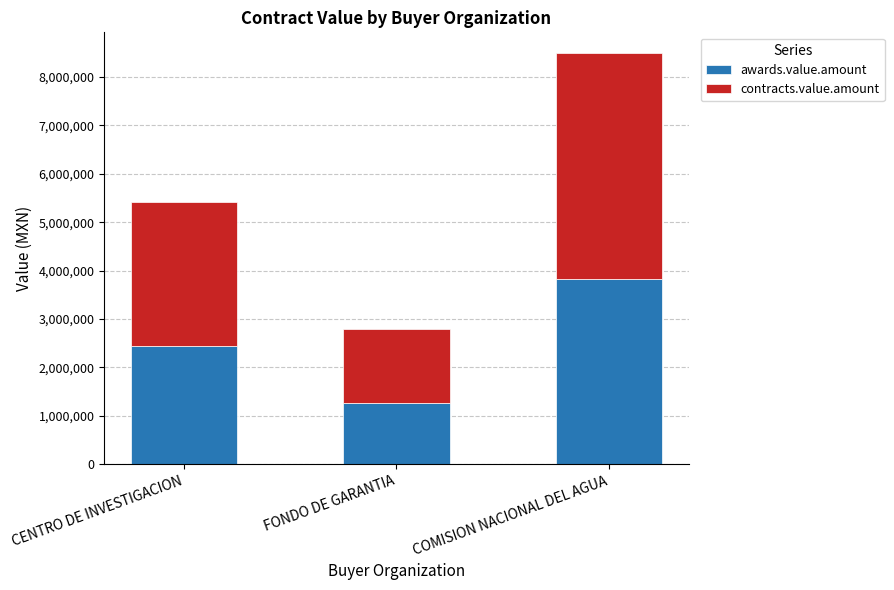

What are all the series names shown in the legend?

awards.value.amount, contracts.value.amount